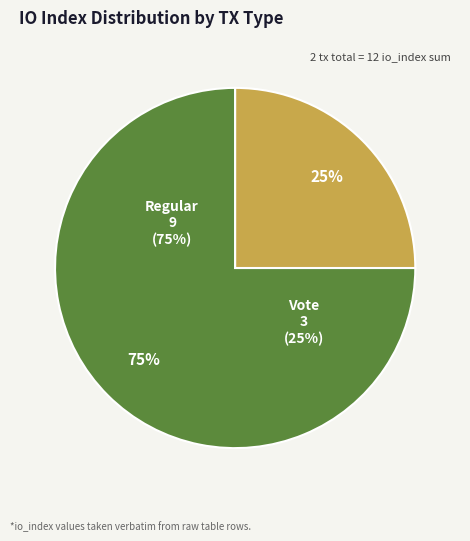

Which category accounts for the majority?

Regular (io_index=9)